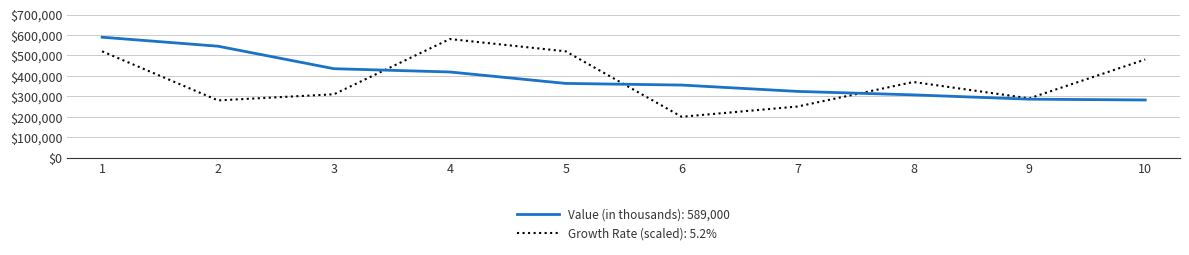

Rank the series by their maximum value, from lowest to highest.

Growth Rate (scaled): 5.2%, Value (in thousands): 589,000